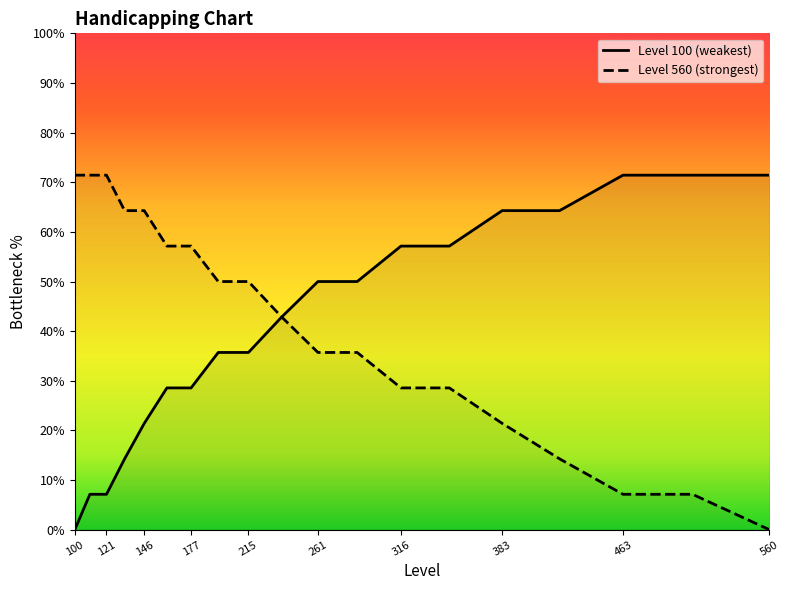

What is the difference between the second highest and minimum values?

71.4